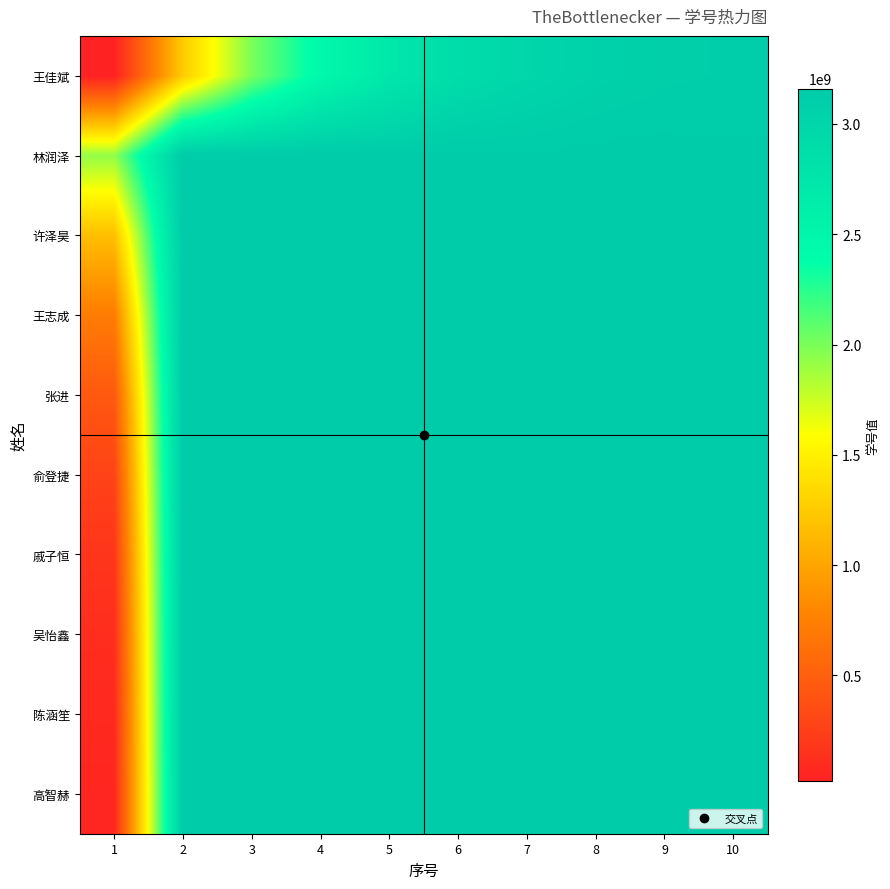

At 10, list the series in order from smallest to largest.

王佳斌, 戚子恒, 张进, 高智赫, 许泽昊, 林润泽, 王志成, 俞登捷, 吴怡鑫, 陈涵笙